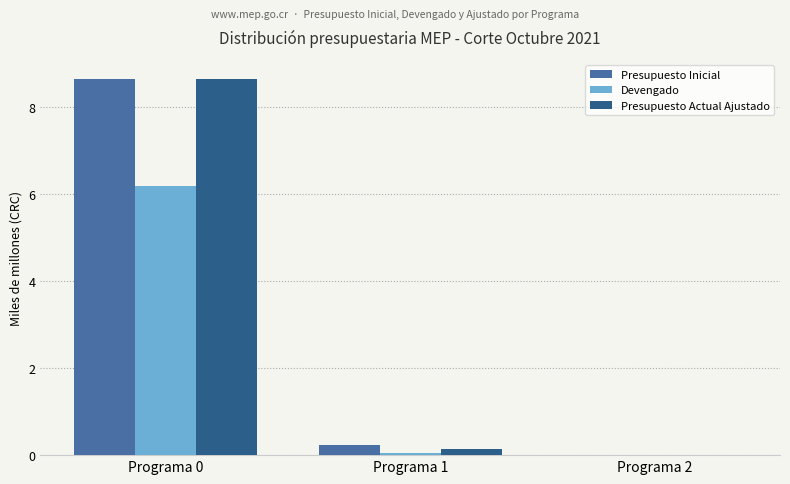

What are all the series names shown in the legend?

Presupuesto Inicial, Devengado, Presupuesto Actual Ajustado